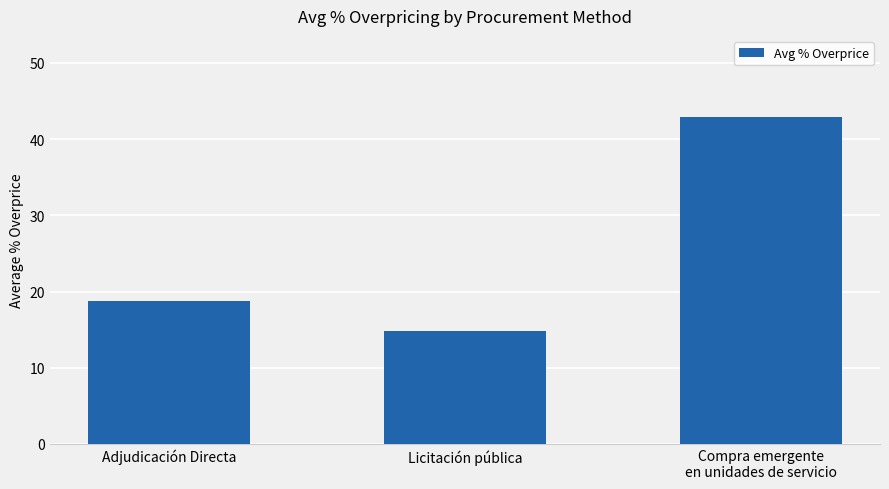

What is the label of the 3rd bar from the right?

Adjudicación Directa